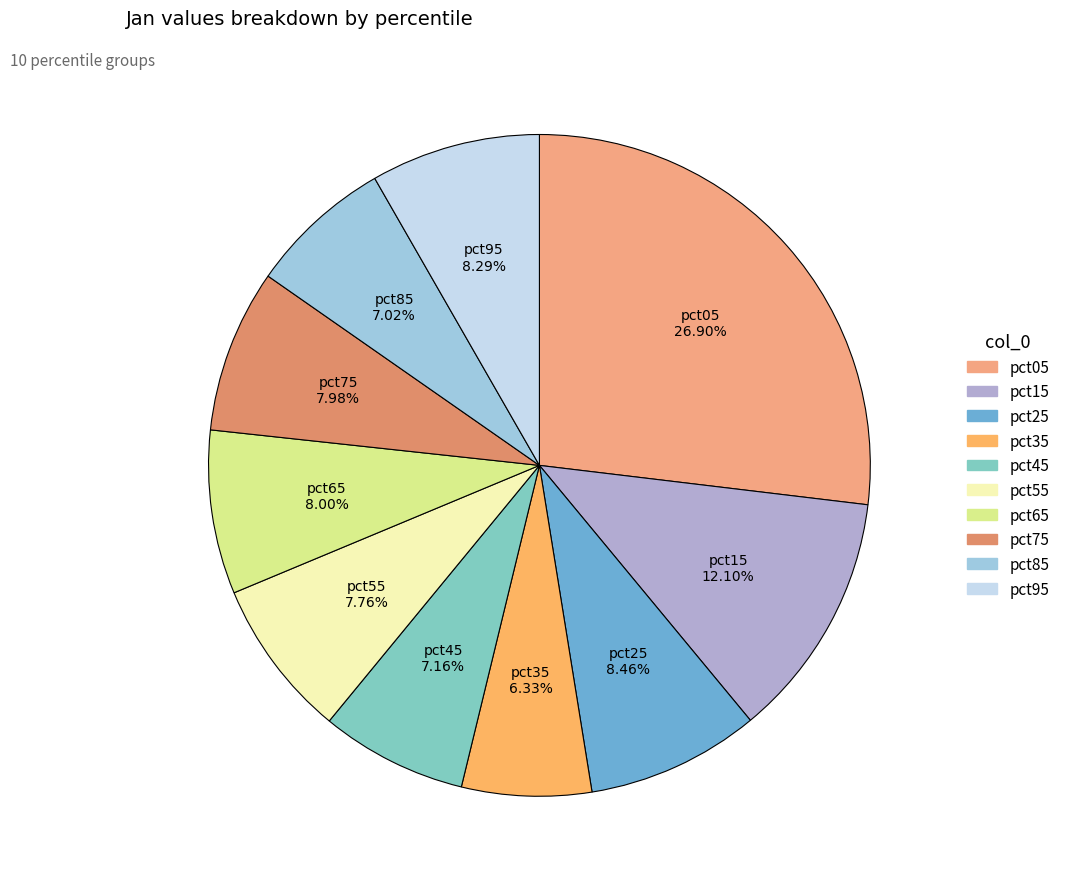

Approximately how many times larger is the value at pct95 compared to pct15?

0.7